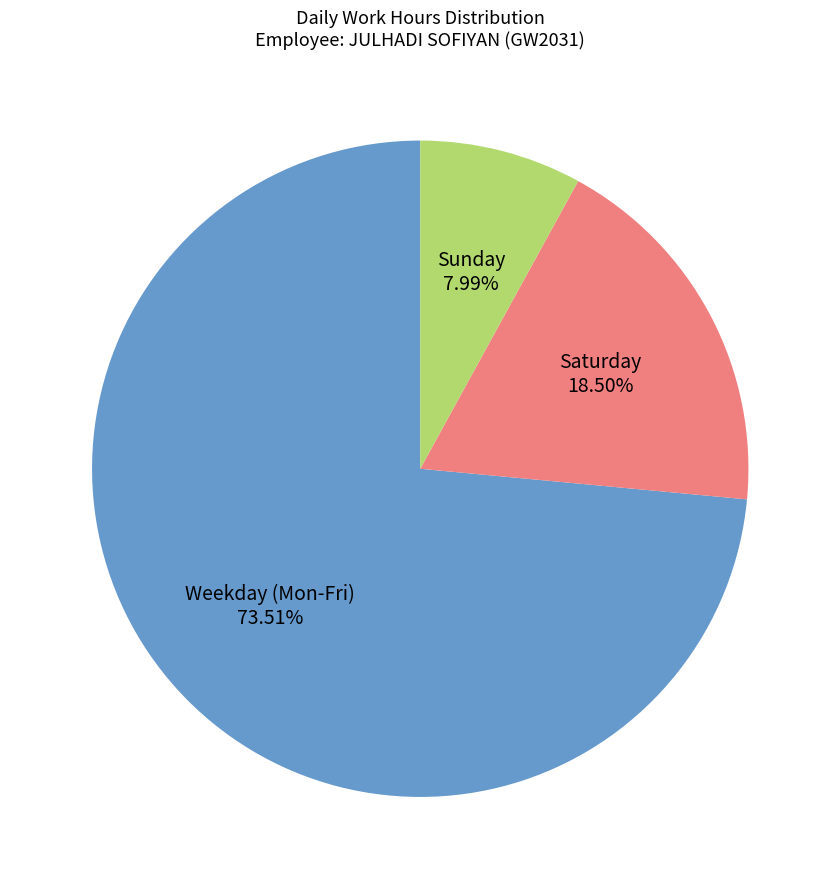

What is the smallest slice in the pie chart?

Sunday